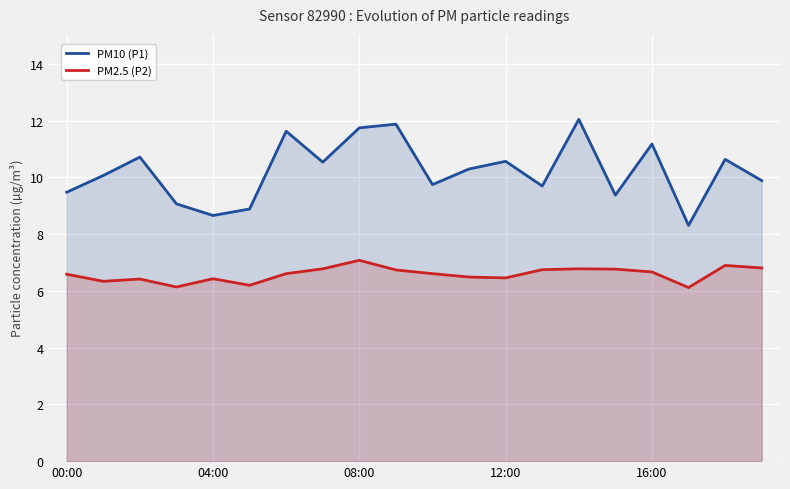

What is the difference between the second highest and minimum values in the PM10 (P1) series?

3.6